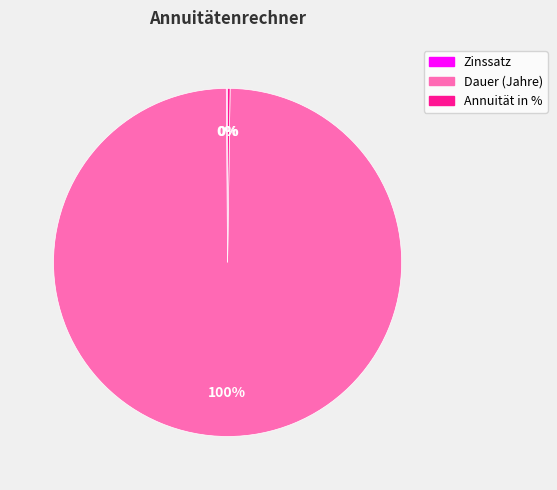

To the nearest percent, what is the average slice percentage?

33%